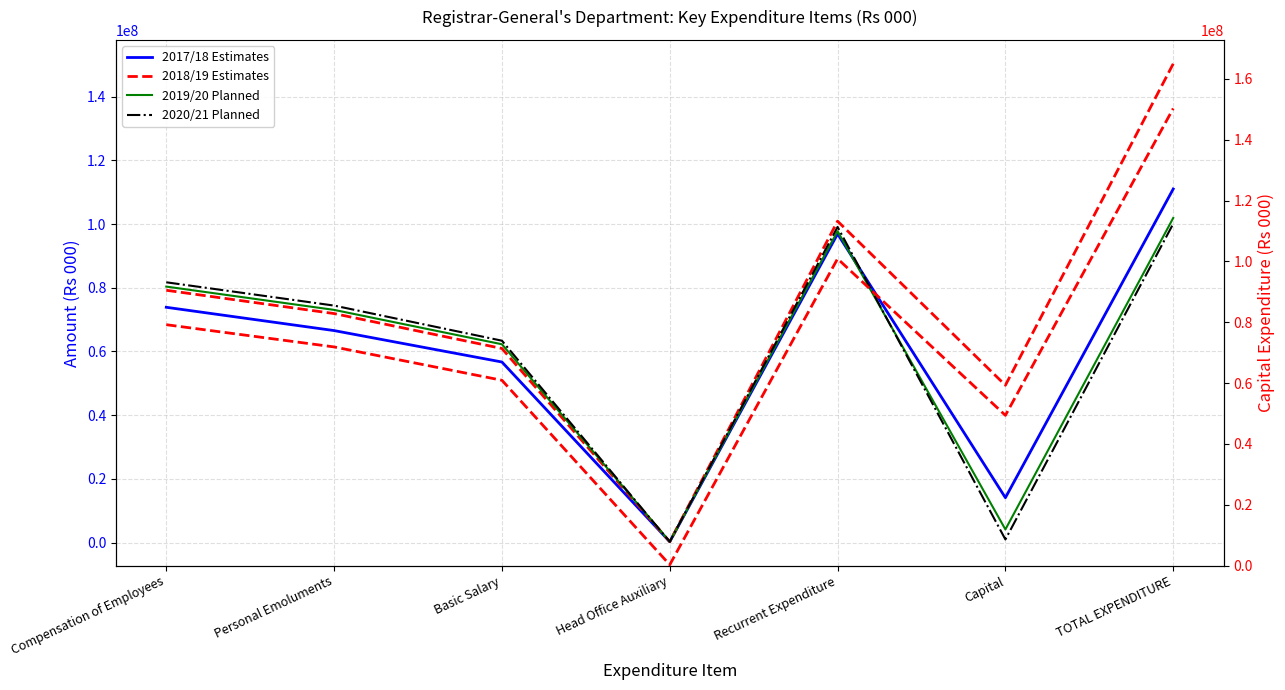

What is the difference between the 2018/19 Estimates (right) values at Personal Emoluments and Capital?

22499000